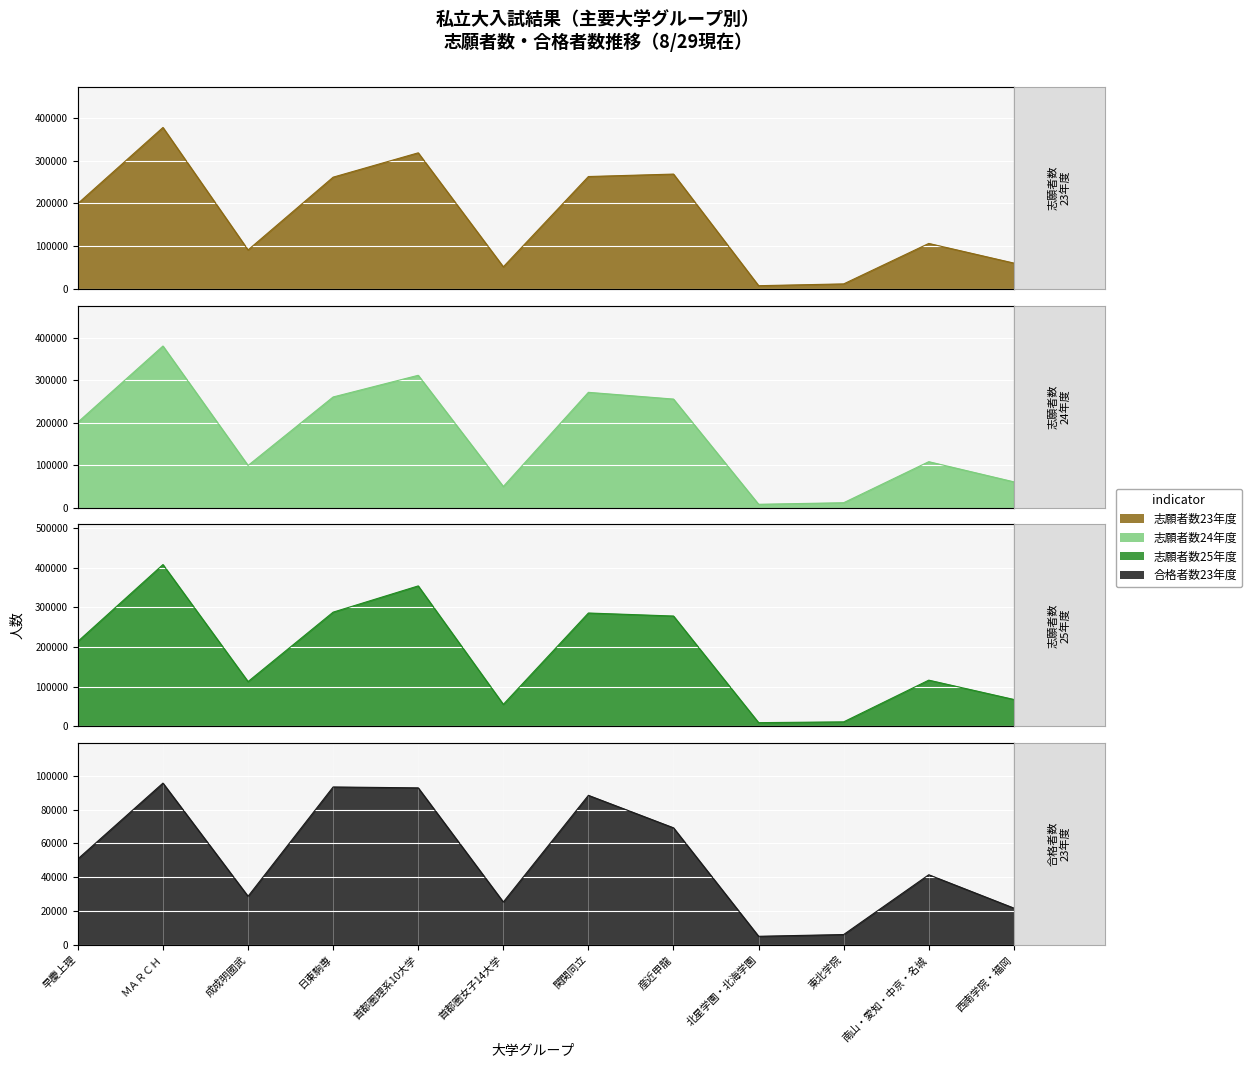

At which category is the sum across all series the highest?

ＭＡＲＣＨ